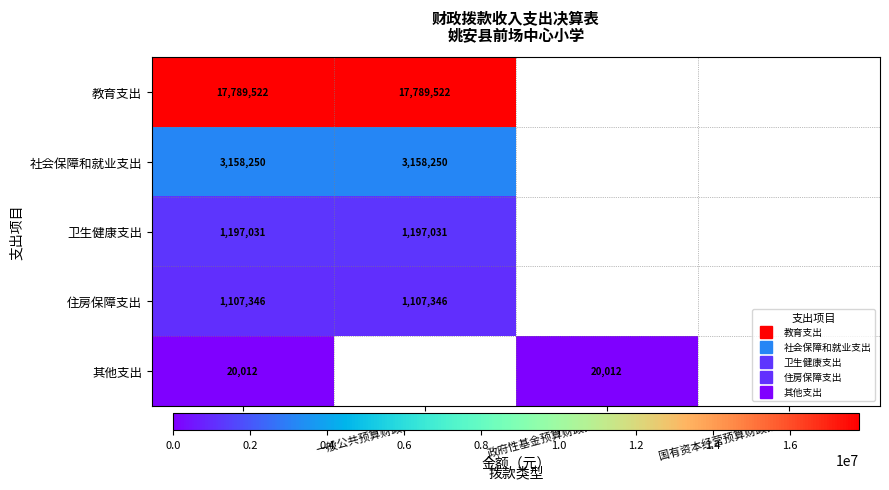

What is the sum of the 教育支出 values at 合计 and 一般公共预算财政拨款?

35579044.7